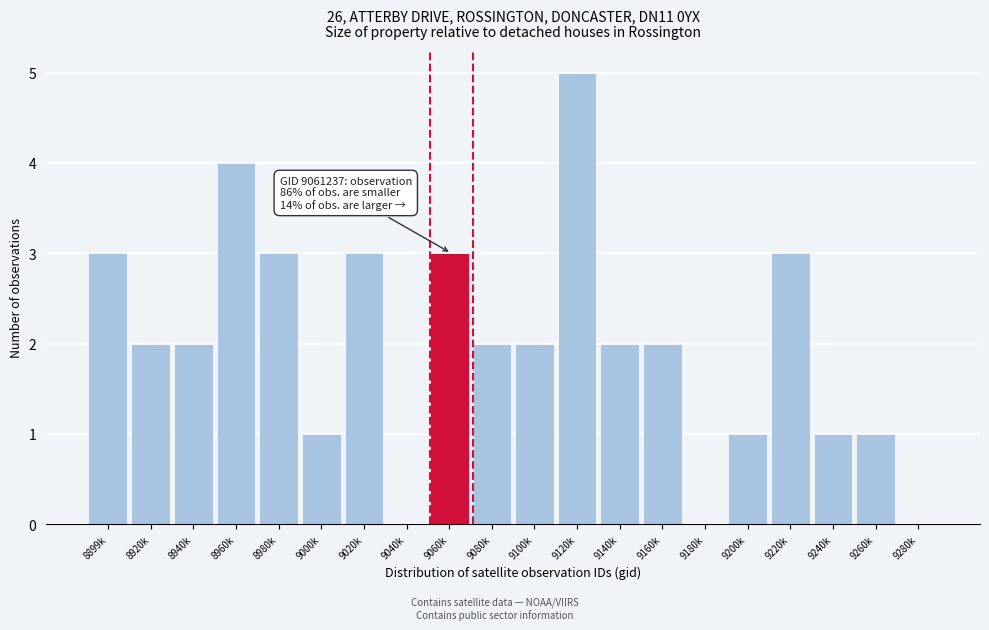

Reading right to left, what are all the values shown in this chart?

9280k=0	9260k=1	9240k=1	9220k=3	9200k=1	9180k=0	9160k=2	9140k=2	9120k=5	9100k=2	9080k=2	9060k=3	9040k=0	9020k=3	9000k=1	8980k=3	8960k=4	8940k=2	8920k=2	8899k=3